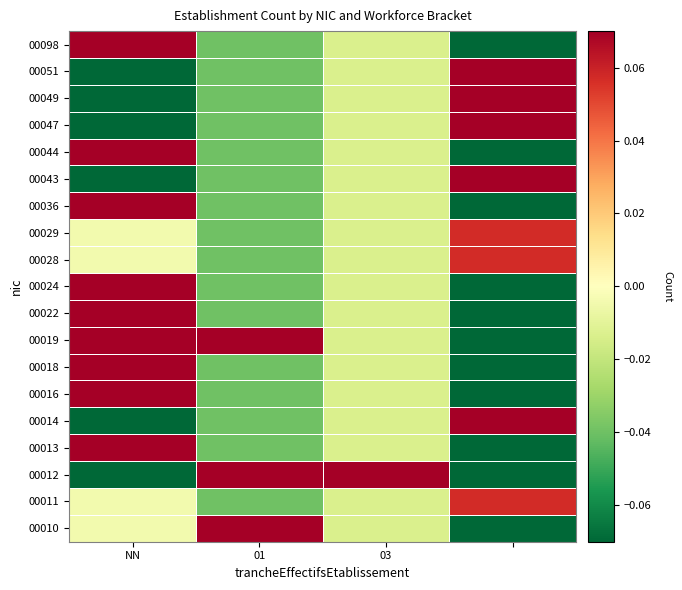

List the series in order of their peak value, highest first.

00014, 00043, 00047, 00049, 00051, 00024, 00036, 00044, 00098, 00019, 00012, 00013, 00016, 00018, 00022, 00010, 00011, 00028, 00029